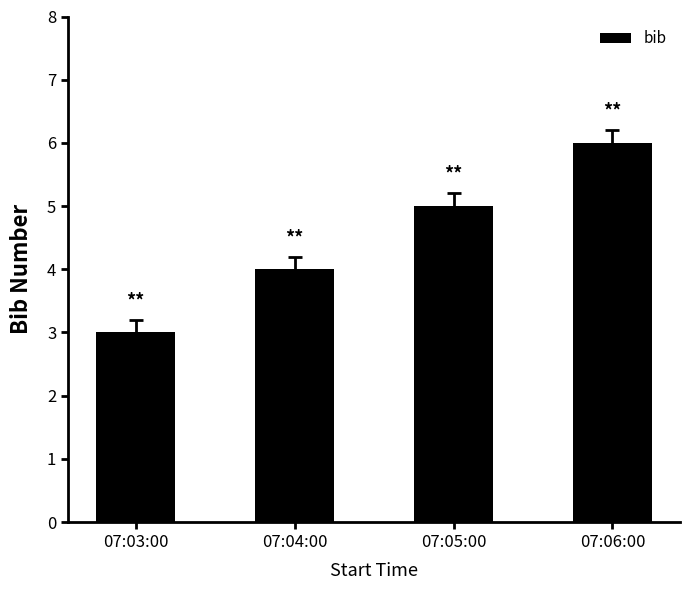

What value does the data have at 07:04:00?

4